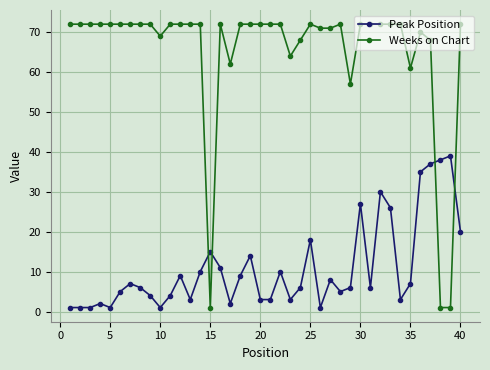

True or false: Weeks on Chart has more than 0 points higher than both neighbors.

True